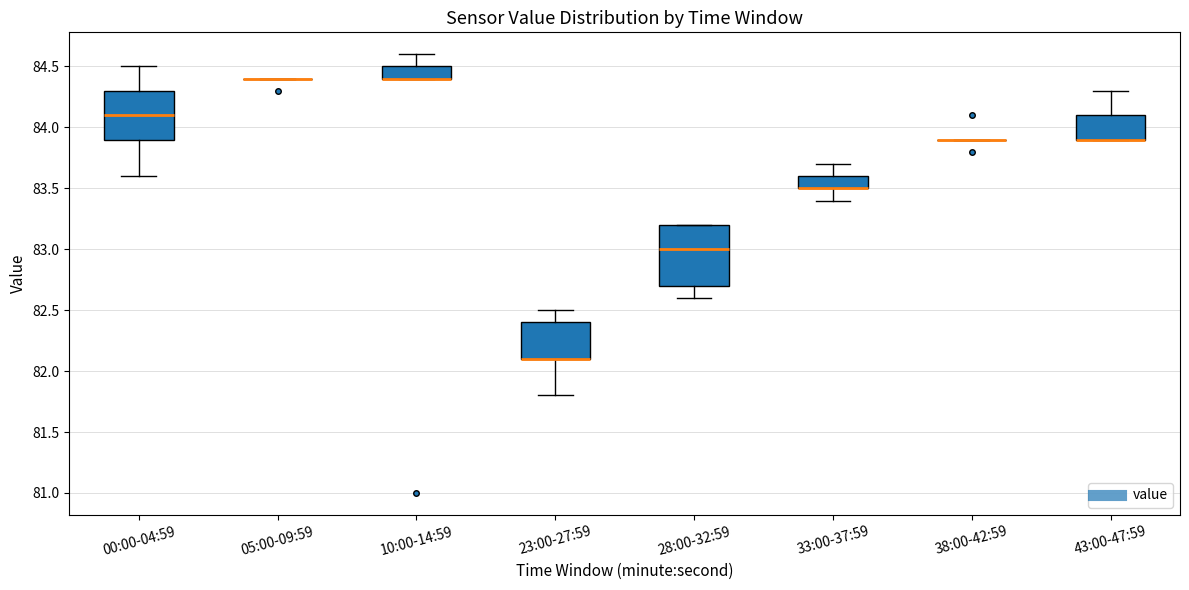

Reading left to right, transcribe this box plot: for each box, give where its median line is, the range the box spans, and where its two whiskers end, as read against the y-axis. The values are not printed on the chart, so give them approximately, as read against the axis.

00:00-04:59: median 84.1, box 83.9 to 84.3, whiskers 83.6 to 84.5
05:00-09:59: box collapsed to a line at 84.4, whiskers 84.4 to 84.4
10:00-14:59: median 84.4 (drawn on the box's lower edge), box 84.4 to 84.5, whiskers 84.4 to 84.6
23:00-27:59: median 82.1 (drawn on the box's lower edge), box 82.1 to 82.4, whiskers 81.8 to 82.5
28:00-32:59: median 83.0, box 82.7 to 83.2, whiskers 82.6 to 83.2
33:00-37:59: median 83.5 (drawn on the box's lower edge), box 83.5 to 83.6, whiskers 83.4 to 83.7
38:00-42:59: box collapsed to a line at 83.9, whiskers 83.9 to 83.9
43:00-47:59: median 83.9 (drawn on the box's lower edge), box 83.9 to 84.1, whiskers 83.9 to 84.3